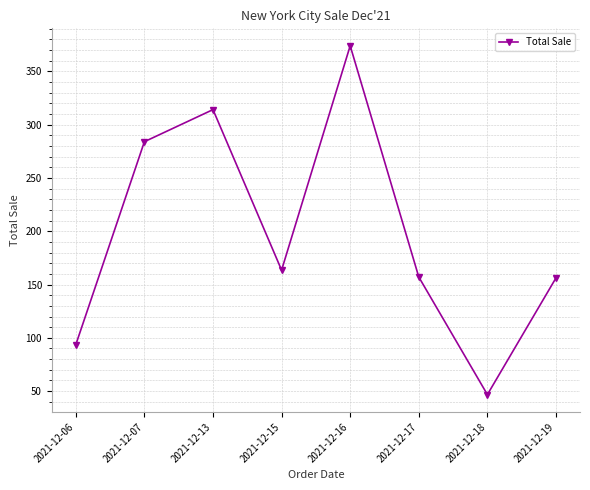

What is the value of the 4th point from the left?

163.5